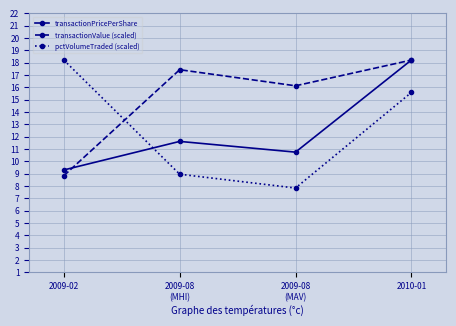

How many data points in transactionPricePerShare are less than 11?

2